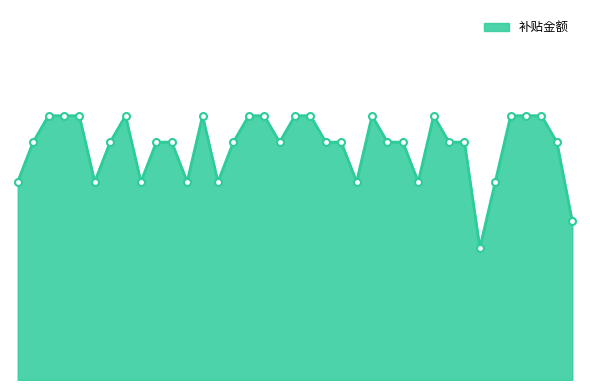

Does the chart have visible grid lines?

No